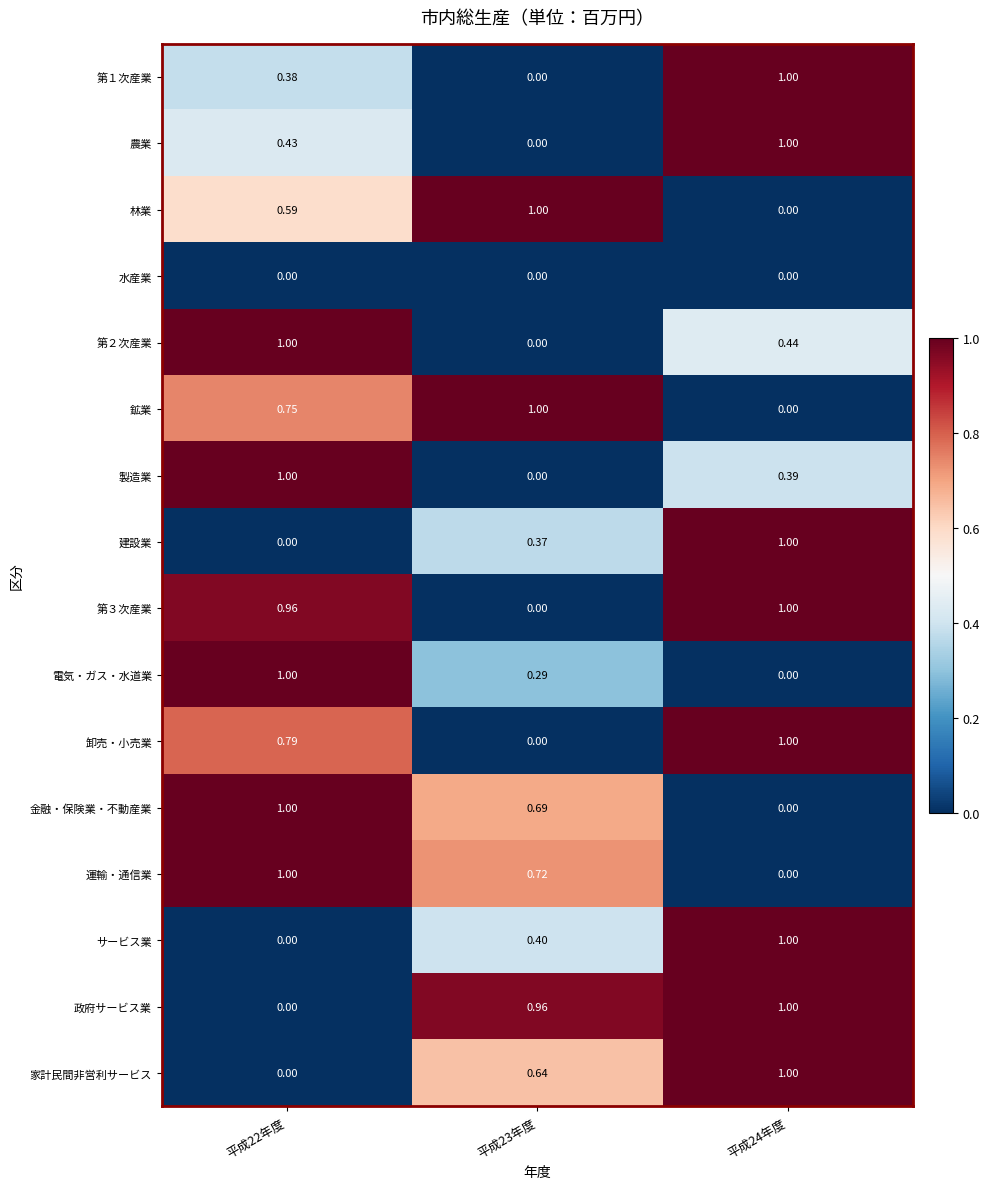

What is the difference between the highest and lowest values at 平成23年度?

1.0